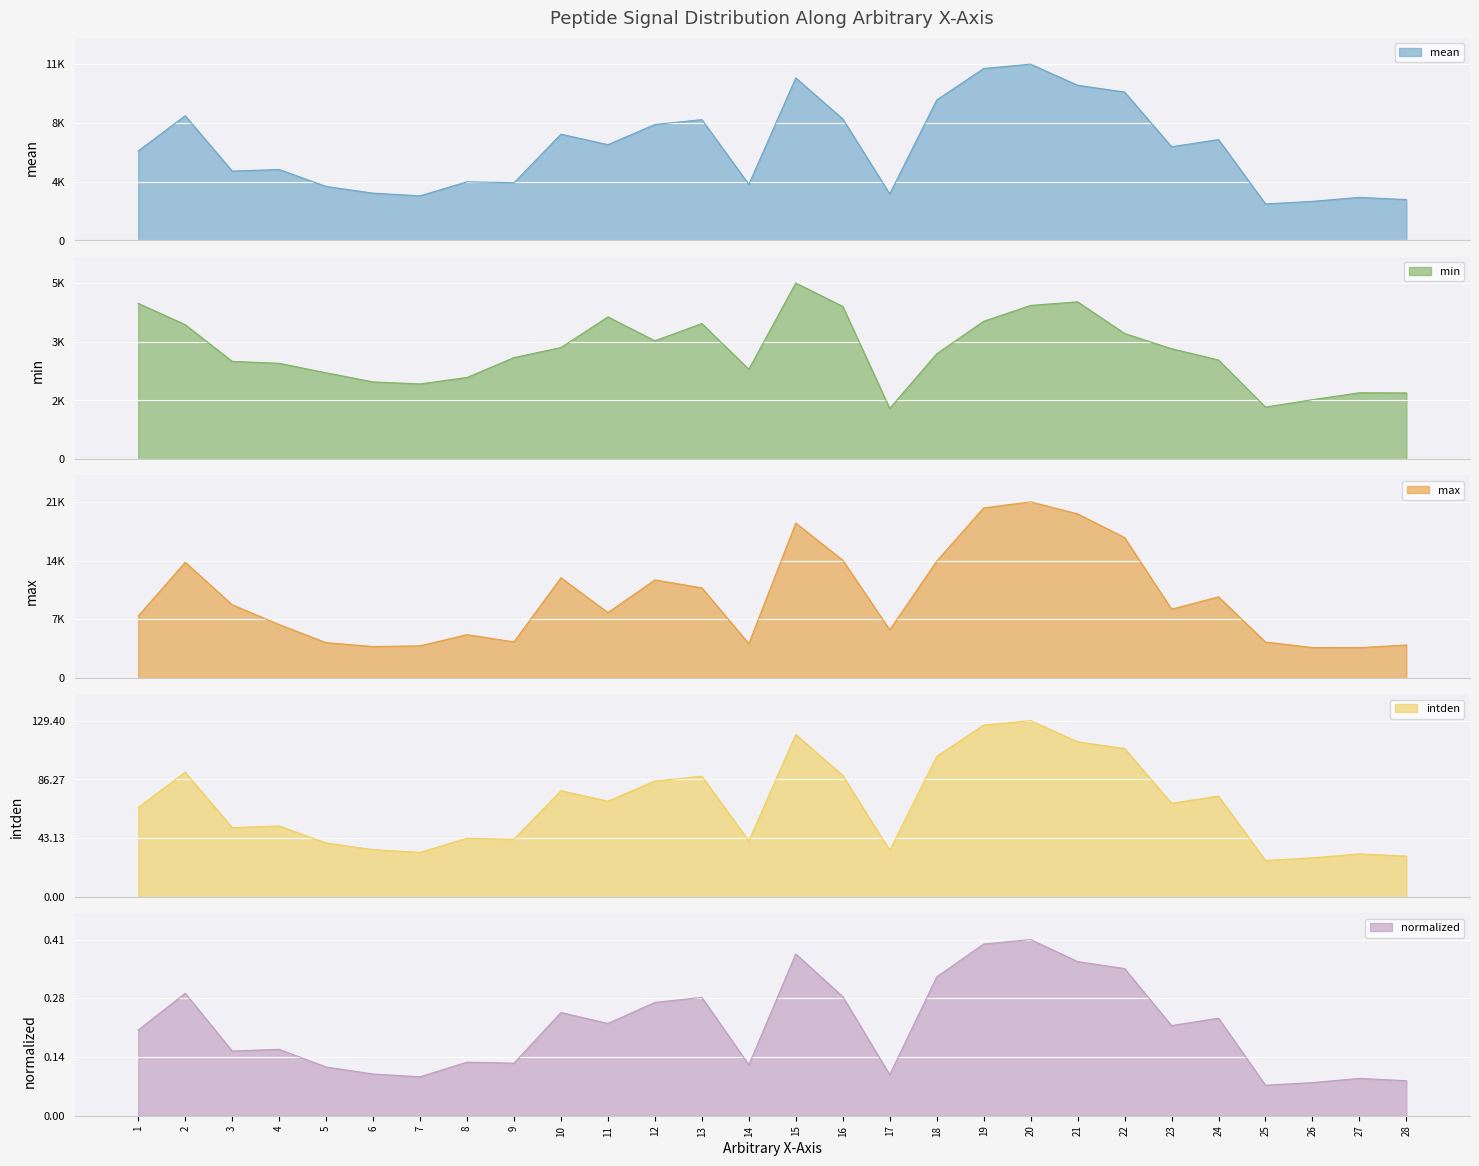

The value of max at 7 is 3836.0. True or false?

True